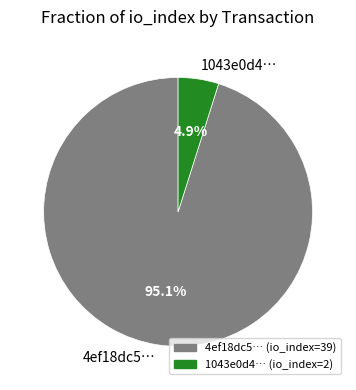

Which slice is the smallest?

1043e0d4…